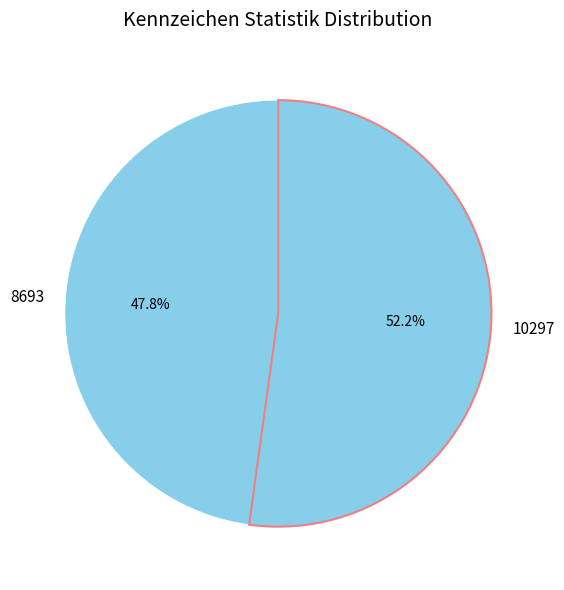

The 10297 slice represents 52% of the pie. True or false?

True